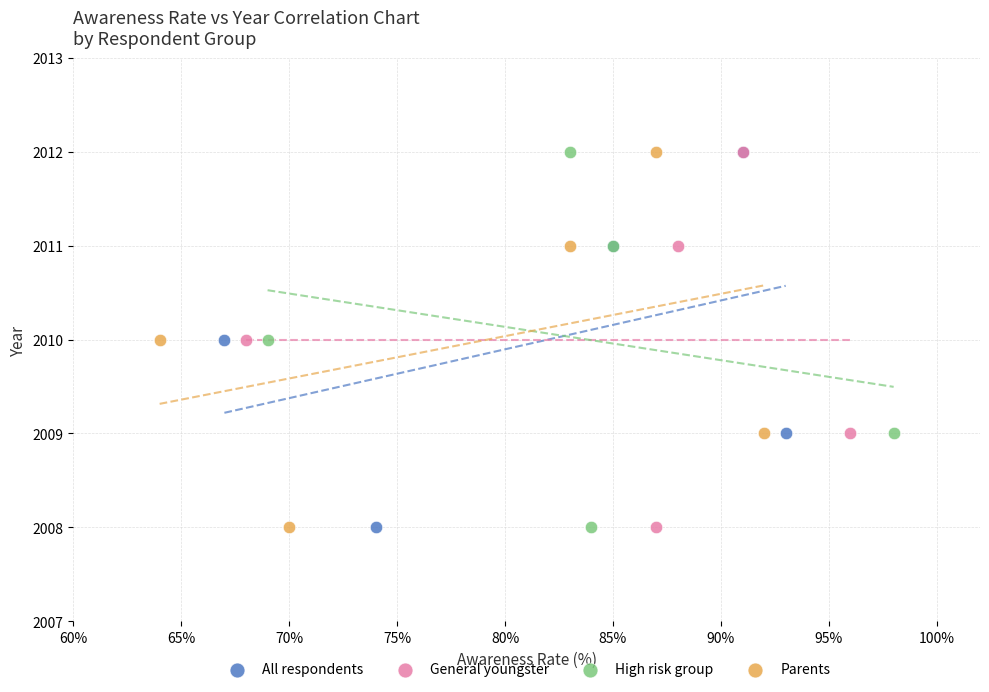

What are all the series names shown in the legend?

All respondents, General youngster, High risk group, Parents